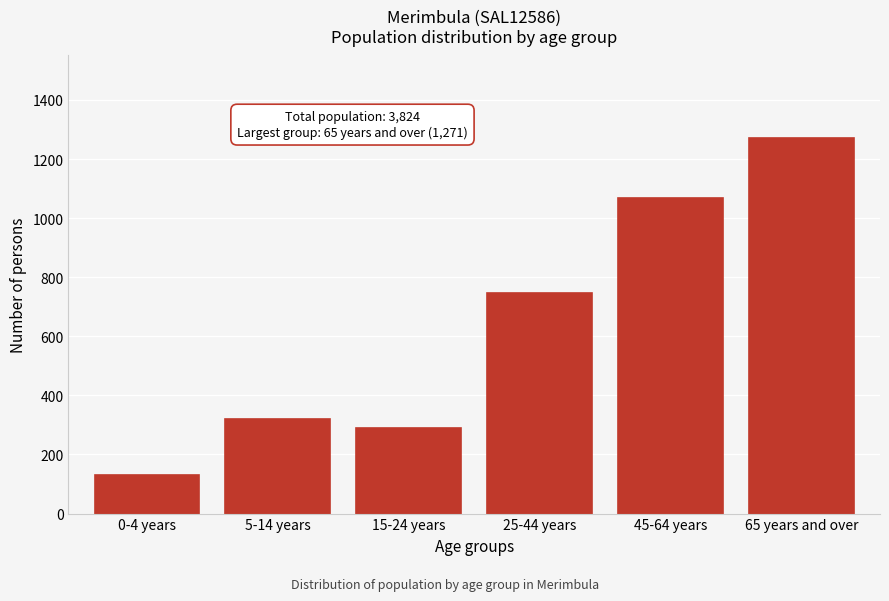

Reading right to left, what are all the values shown in this chart?

65 years and over=1271	45-64 years=1068	25-44 years=745	15-24 years=291	5-14 years=320	0-4 years=129